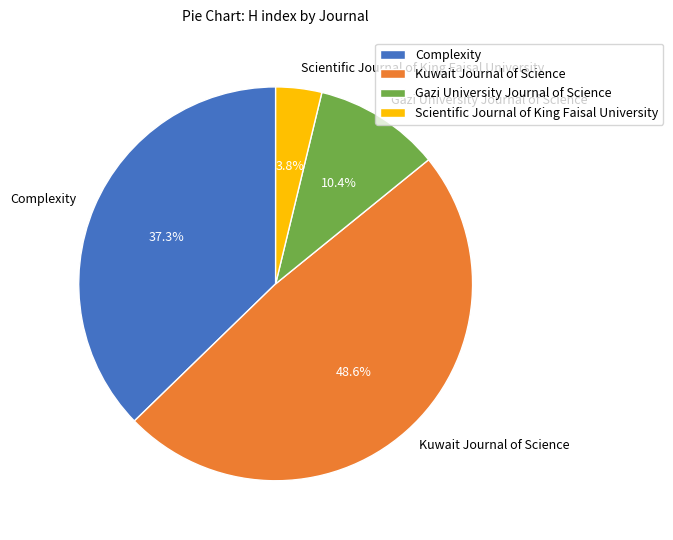

Does Kuwait Journal of Science account for over 50% of the chart?

No